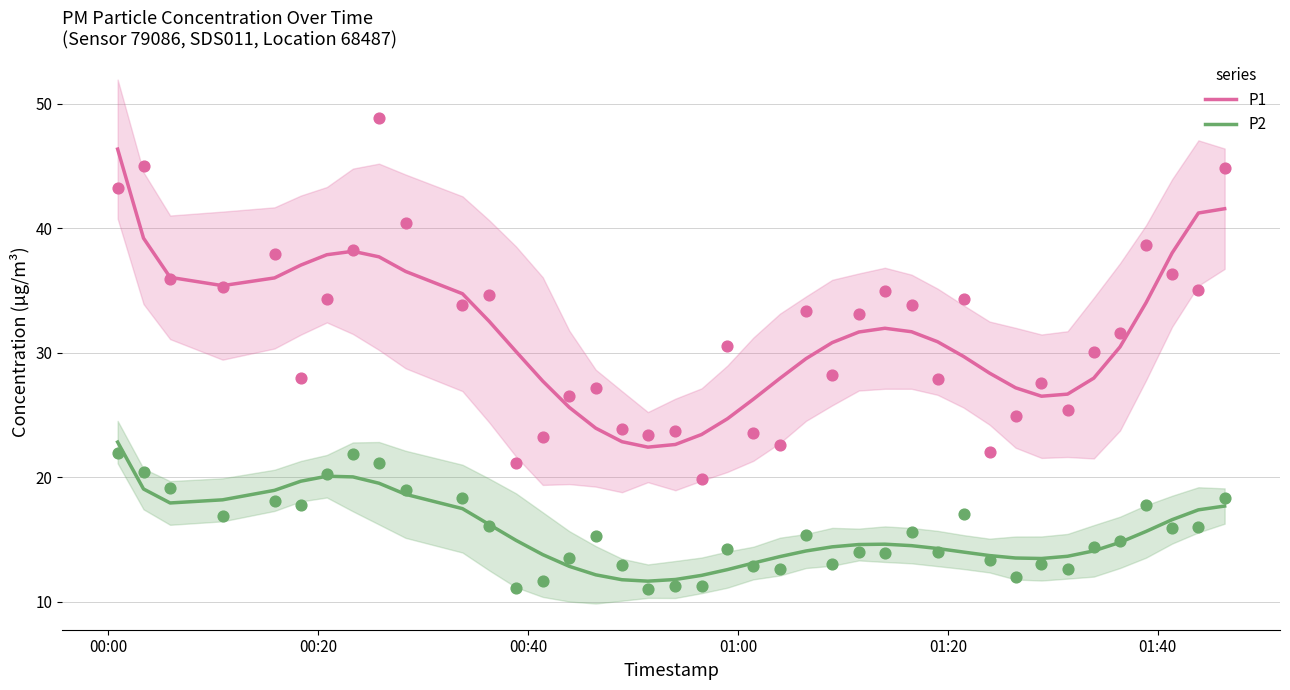

True or false: P1 and P2 intersect in this chart.

False